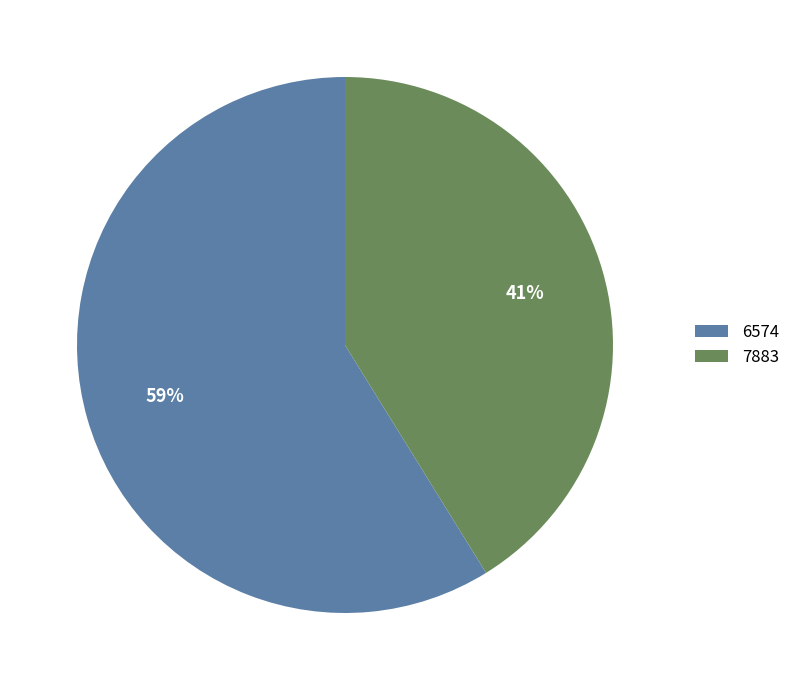

Rank the categories by value from highest to lowest.

6574, 7883